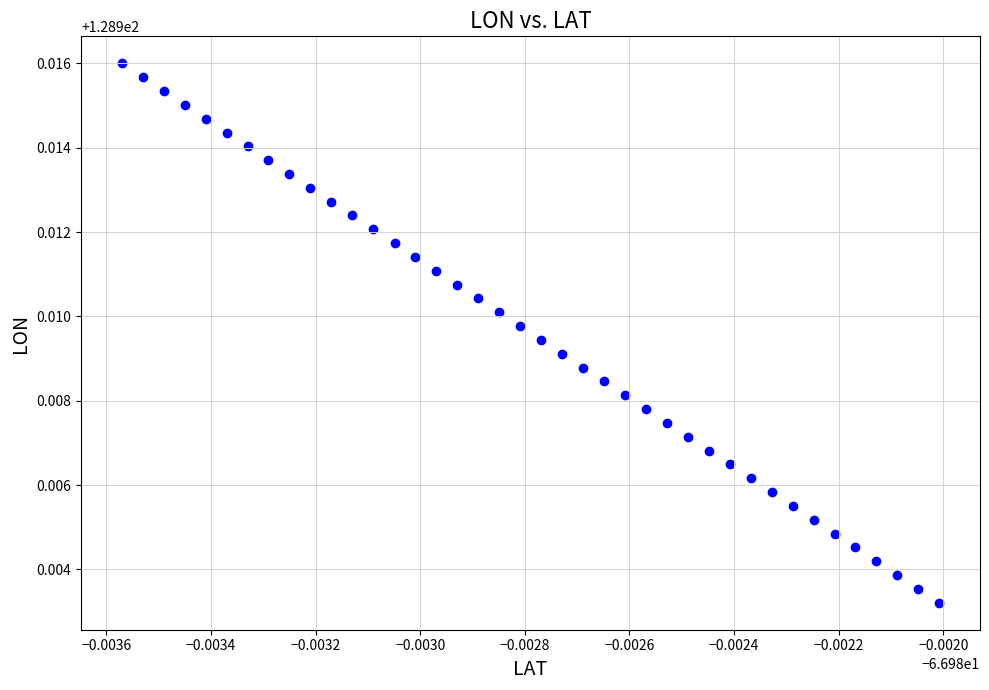

Count the number of points in this scatter plot.

40